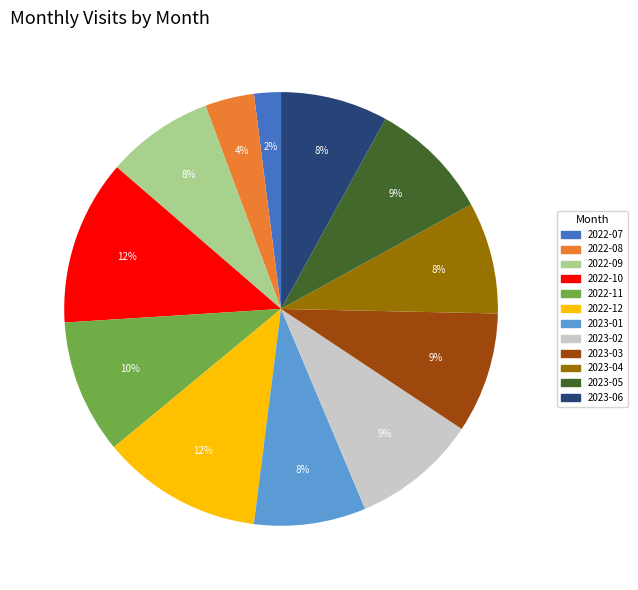

To the nearest percent, what is the difference between the largest and smallest slice percentages?

10%